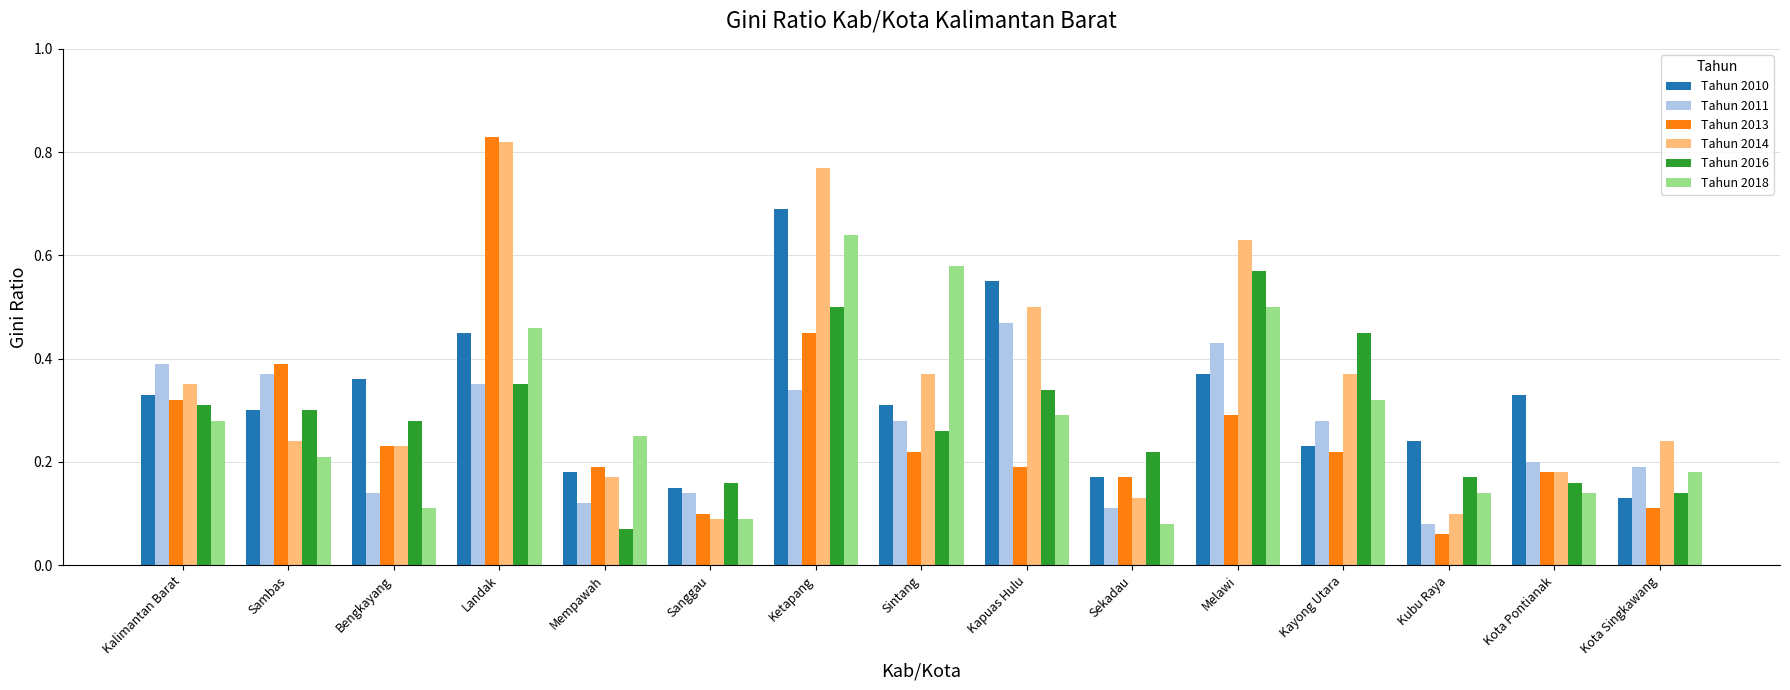

At which label is Tahun 2016 closest to 0?

Mempawah